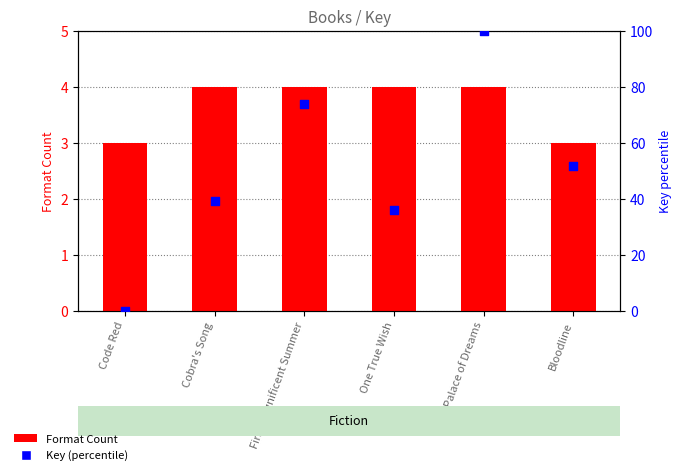

What is the total value across all series at First Magnificent Summer?

77.7